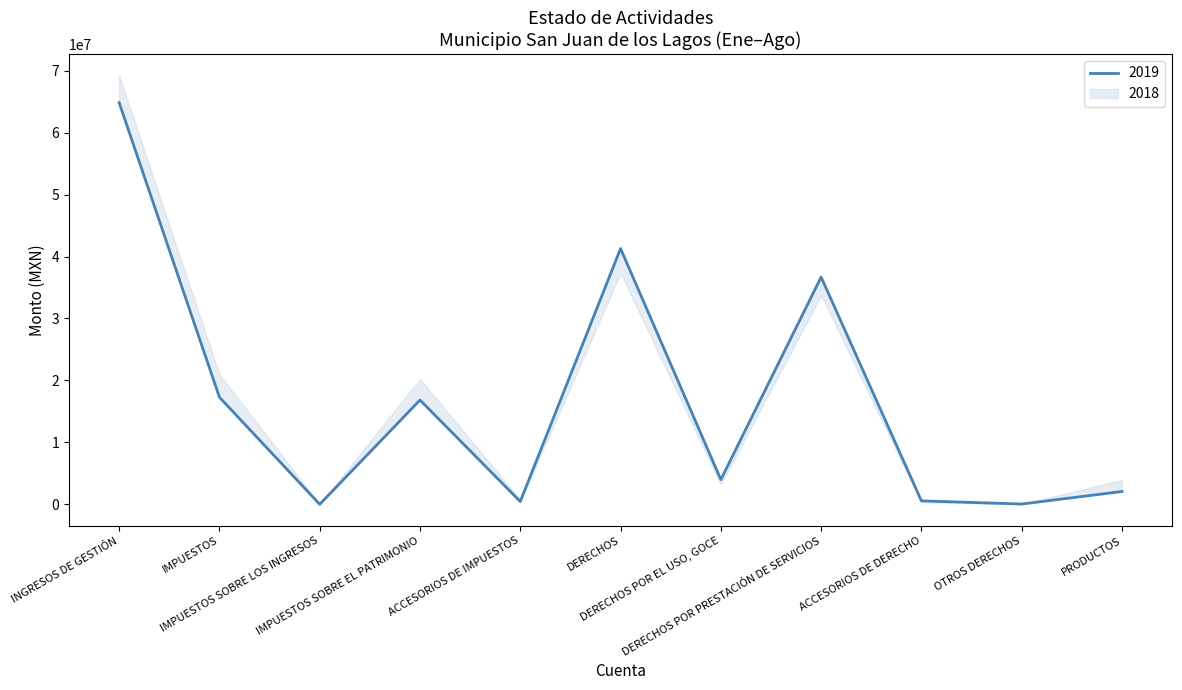

Reading right to left, what are all the values shown in this chart?

PRODUCTOS=2069058.9	OTROS DERECHOS=44800.0	ACCESORIOS DE DERECHO=560689.9	DERECHOS POR PRESTACIÓN DE SERVICIOS=36691958.6	DERECHOS POR EL USO, GOCE=3987919.0	DERECHOS=41285367.6	ACCESORIOS DE IMPUESTOS=450046.1	IMPUESTOS SOBRE EL PATRIMONIO=16833263.1	IMPUESTOS SOBRE LOS INGRESOS=5487.0	IMPUESTOS=17288796.1	INGRESOS DE GESTIÓN=64847126.8